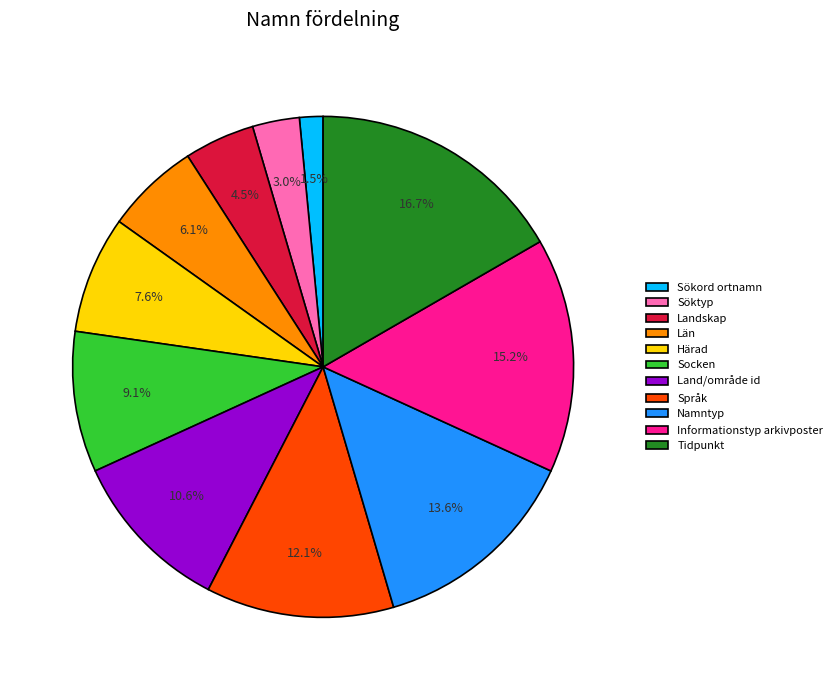

Is there any slice that represents more than half of the pie?

No